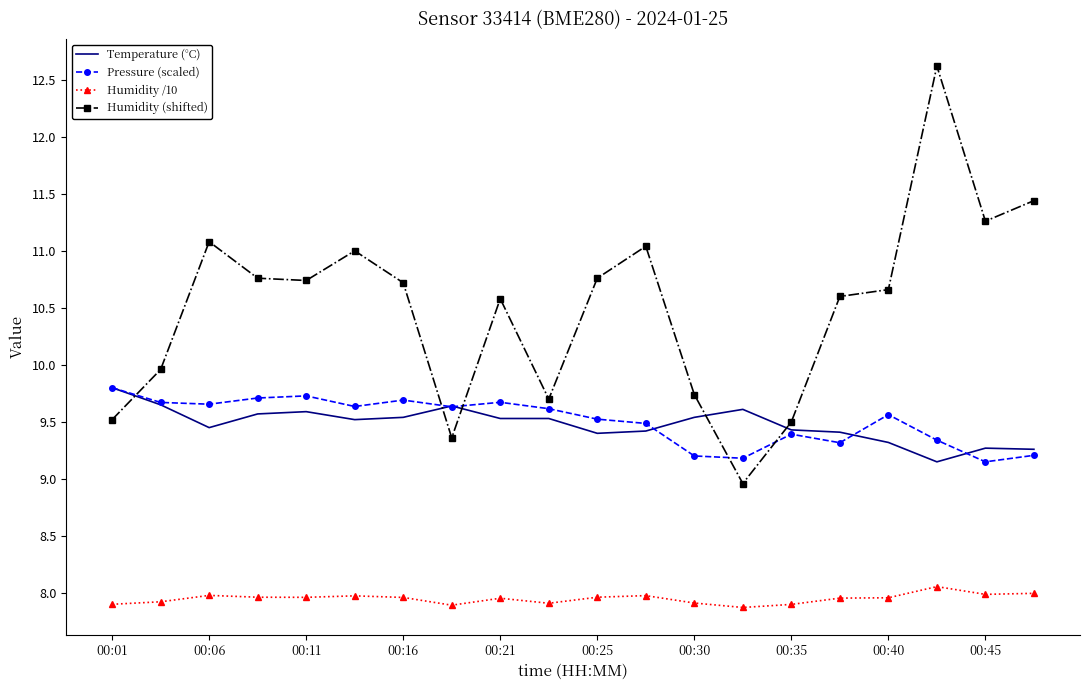

After their last crossing, which series has the higher values: Temperature (°C) or Humidity (shifted)?

Humidity (shifted)